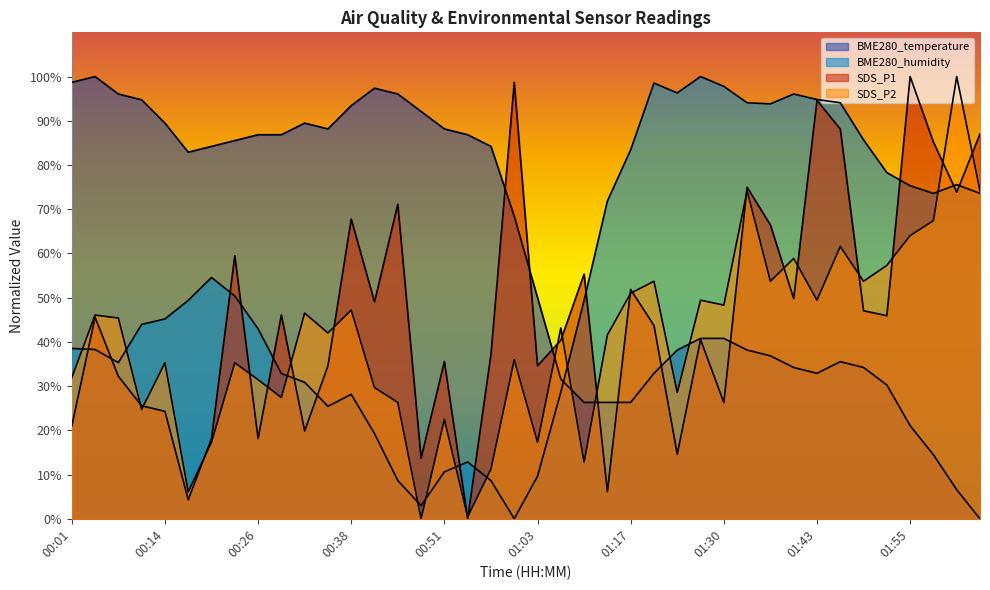

What is the average value of the BME280_temperature series?

59.7